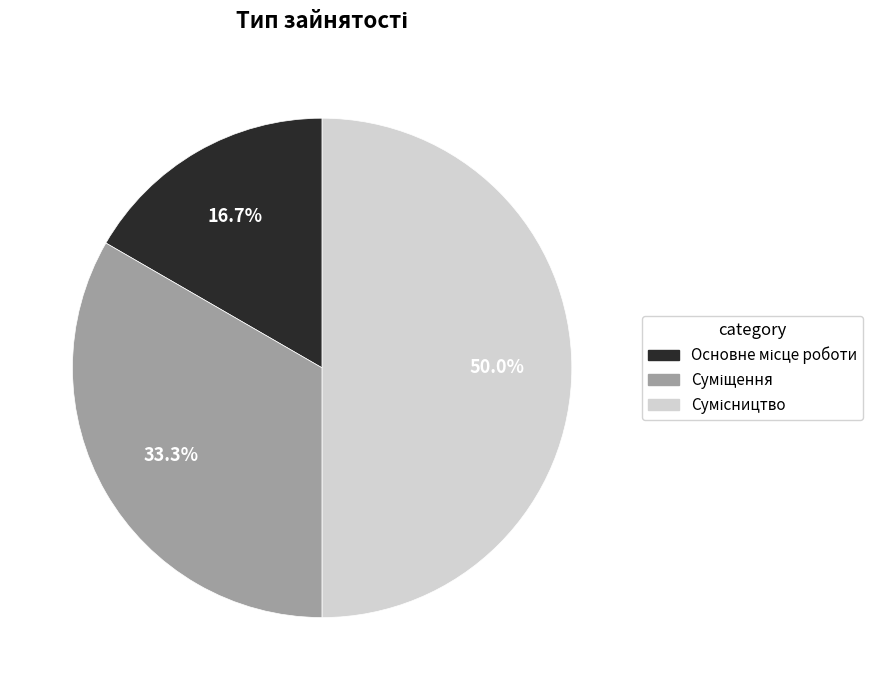

To the nearest percent, what portion does Основне місце роботи represent?

17%